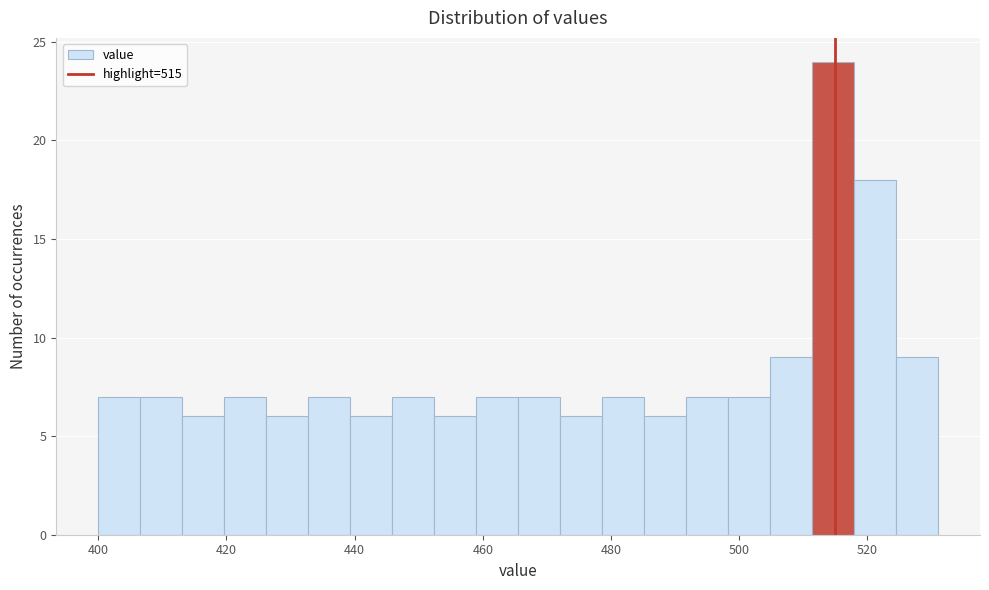

Around what value on the x-axis is the tallest bar? Give the approximate position of its centre, as read against the axis.

514